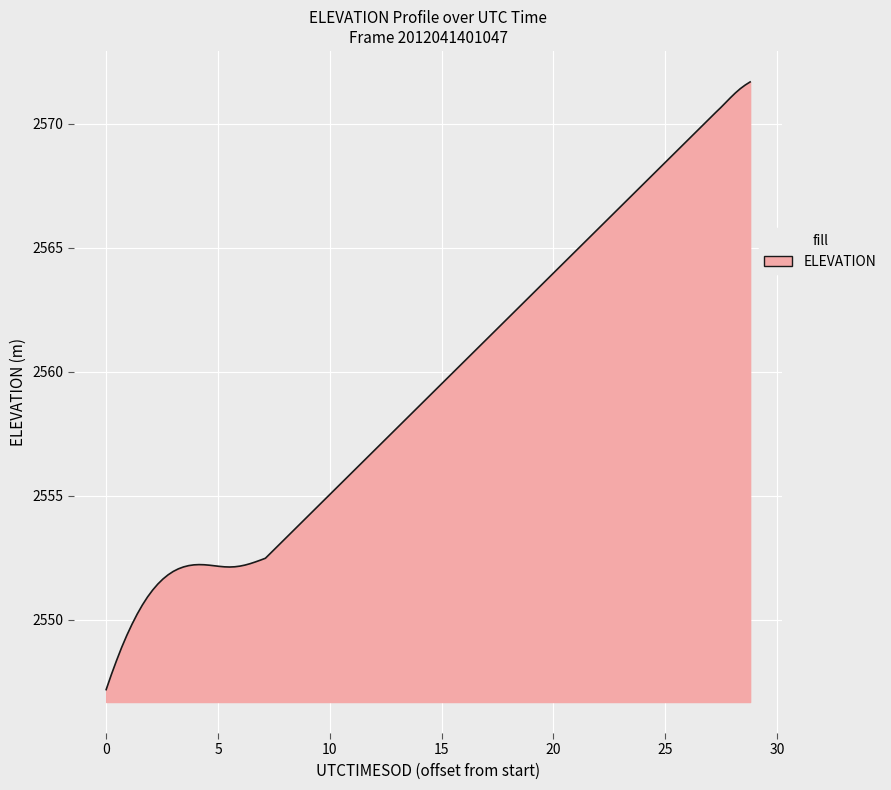

What is the minimum value shown in the chart?

2547.2